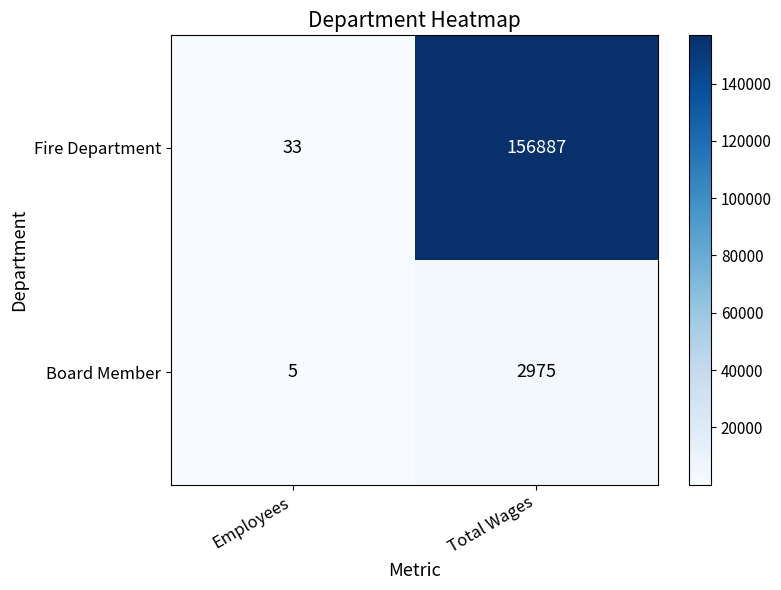

Rank the series by their average value, from lowest to highest.

Board Member, Fire Department